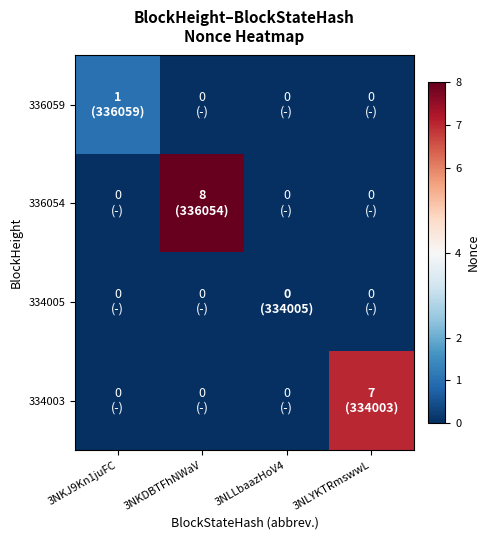

What is the difference between the highest and lowest values at 3NKJ9Kn1juFC?

1